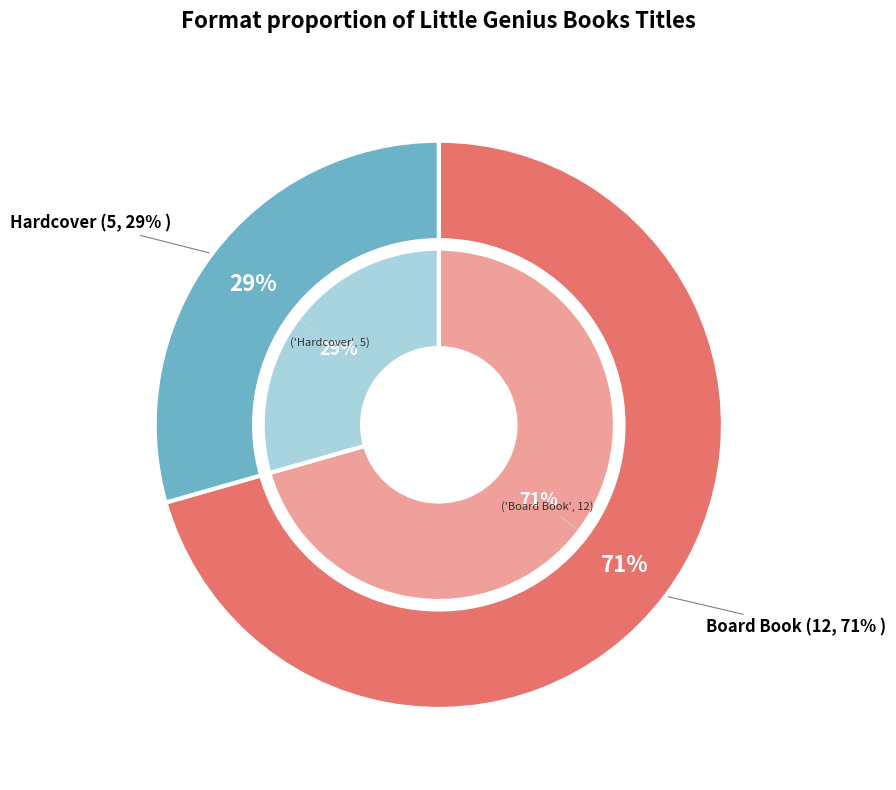

Is Board Book the majority of the pie?

Yes